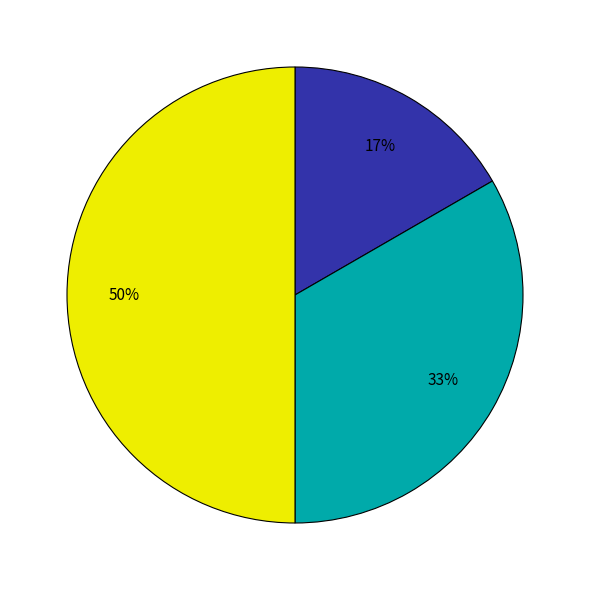

To the nearest percent, what is the difference between the largest and smallest slice percentages?

33%